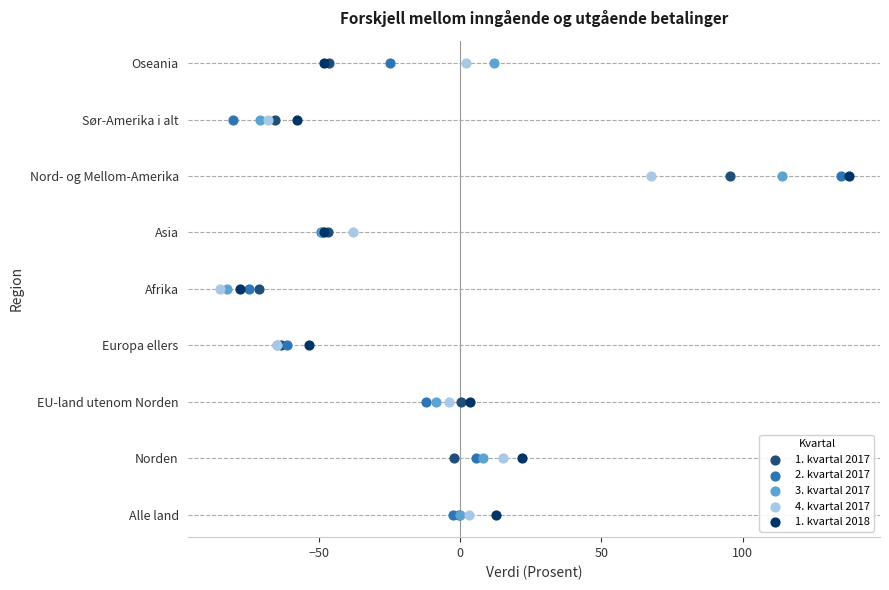

What are all the series names shown in the legend?

1. kvartal 2017, 2. kvartal 2017, 3. kvartal 2017, 4. kvartal 2017, 1. kvartal 2018